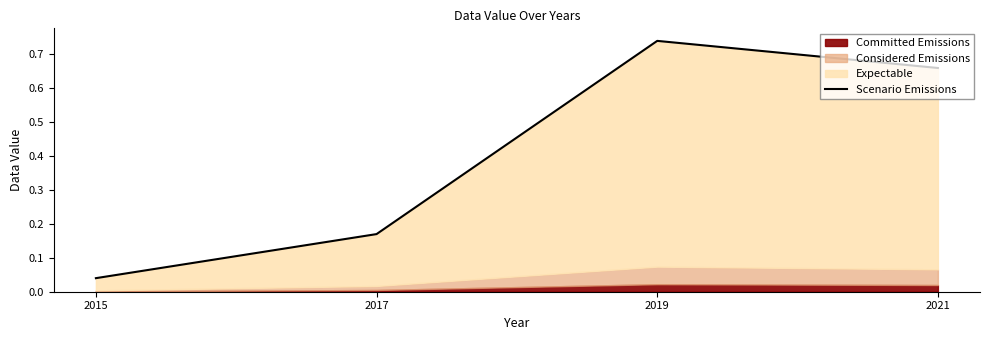

Rank the categories by value from highest to lowest.

2019, 2021, 2017, 2015